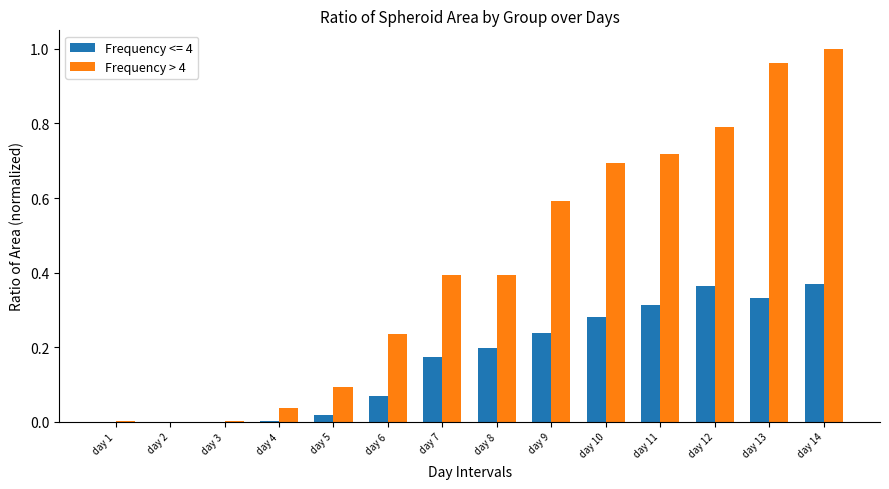

The Frequency > 4 series shows 0.0 at day 4. True or false?

True